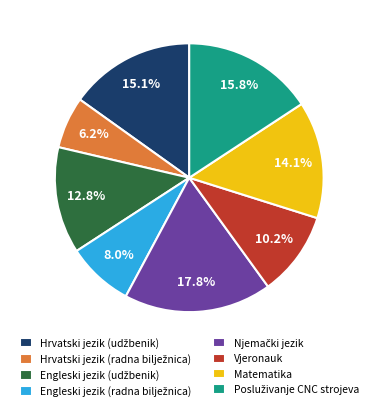

Between Matematika and Vjeronauk, which is larger?

Matematika